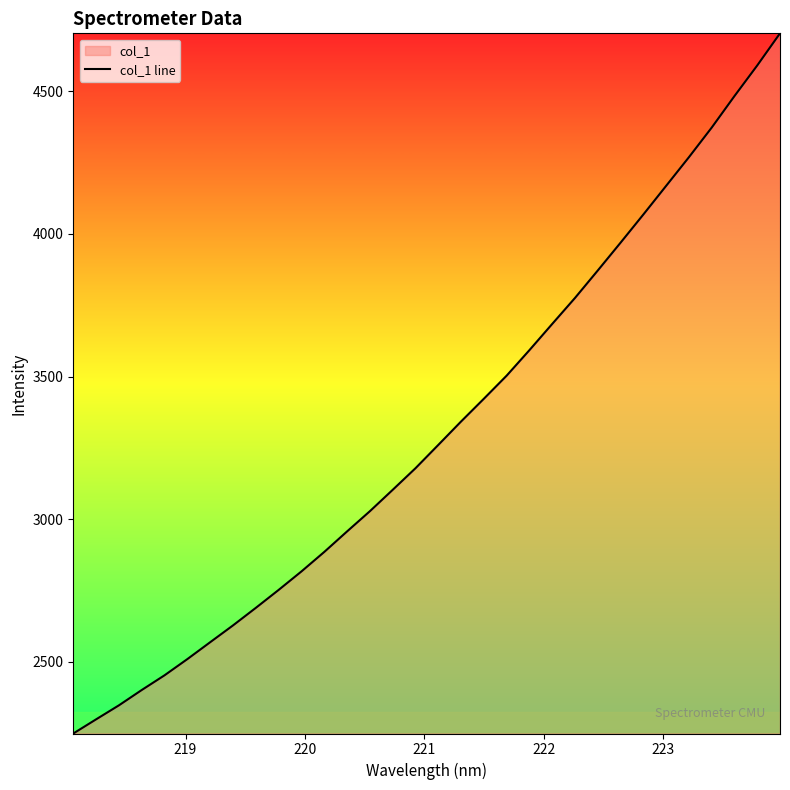

What is the difference between the maximum and minimum values?

2453.8